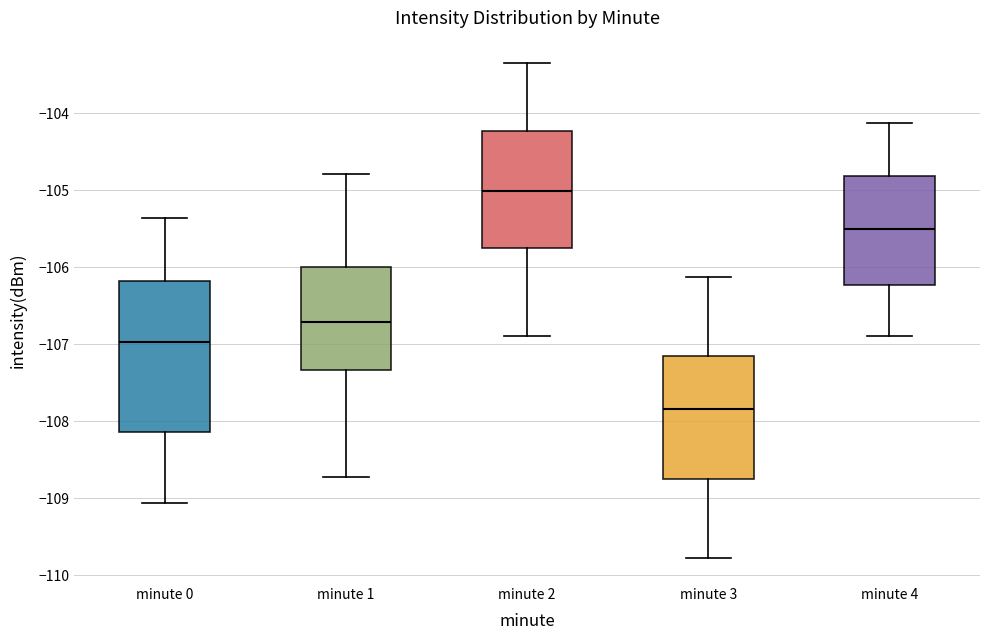

Reading left to right, read every box against the y-axis: the position of its median line, the range the box covers, and the ends of its whiskers. The values are not printed on the chart, so give them approximately, as read against the axis.

minute 0: median -107.0, box -108.1 to -106.2, whiskers -109.1 to -105.4
minute 1: median -106.7, box -107.3 to -106.0, whiskers -108.7 to -104.8
minute 2: median -105.0, box -105.8 to -104.2, whiskers -106.9 to -103.3
minute 3: median -107.8, box -108.8 to -107.1, whiskers -109.8 to -106.1
minute 4: median -105.5, box -106.2 to -104.8, whiskers -106.9 to -104.1